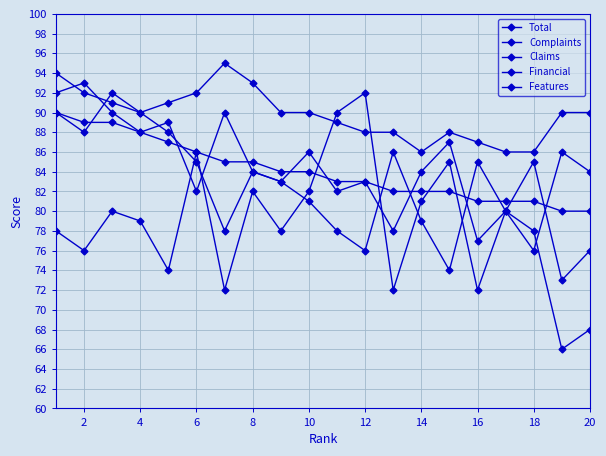

Does the chart have visible grid lines?

Yes